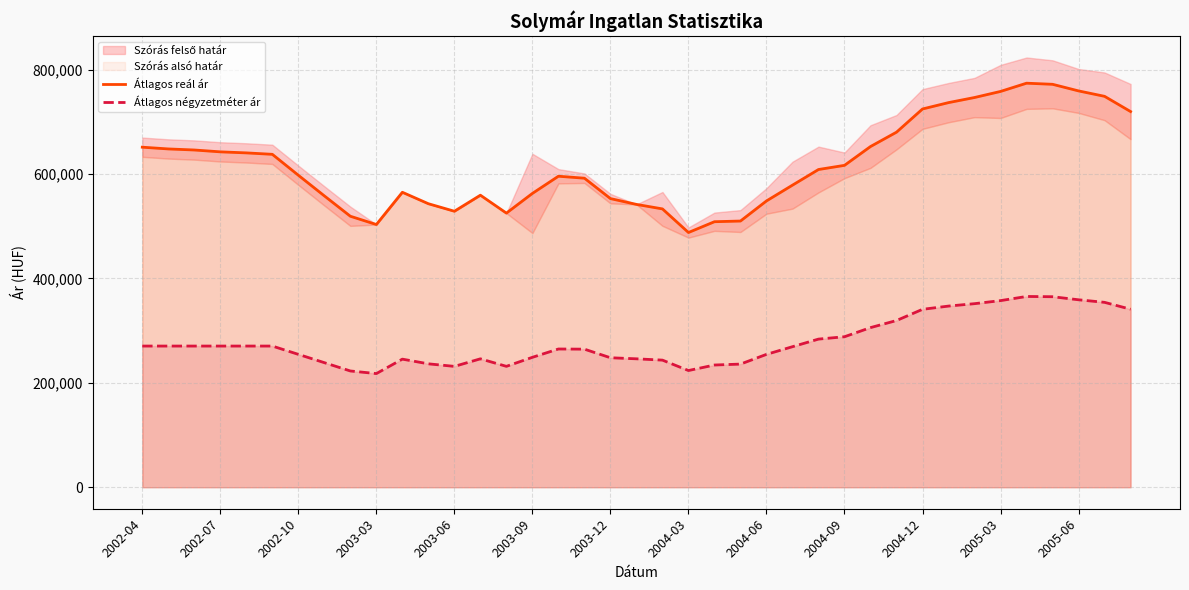

What is the approximate value of Átlagos négyzetméter ár at 2003-03?

217740